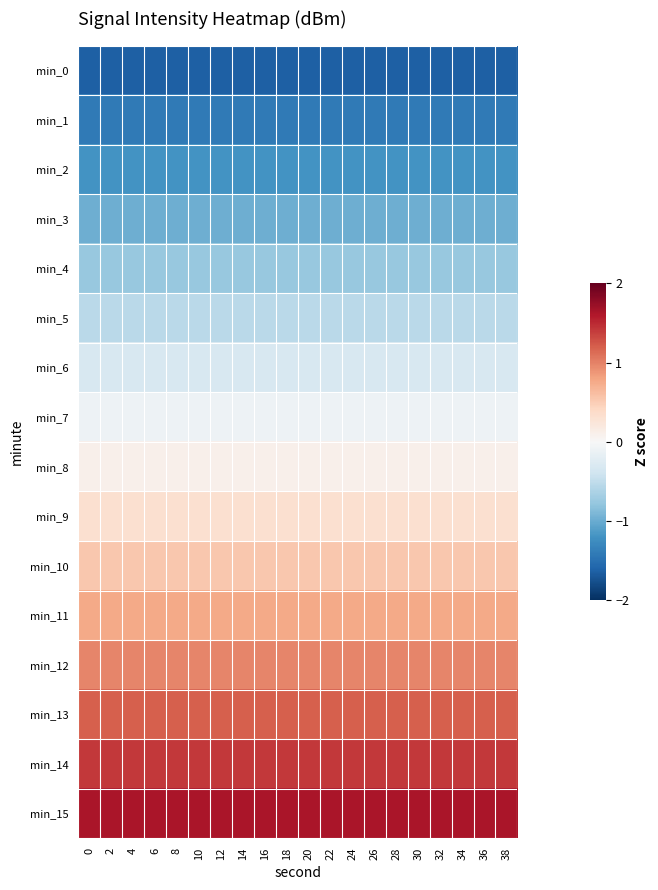

What is the minimum value shown in the chart?

-1.6